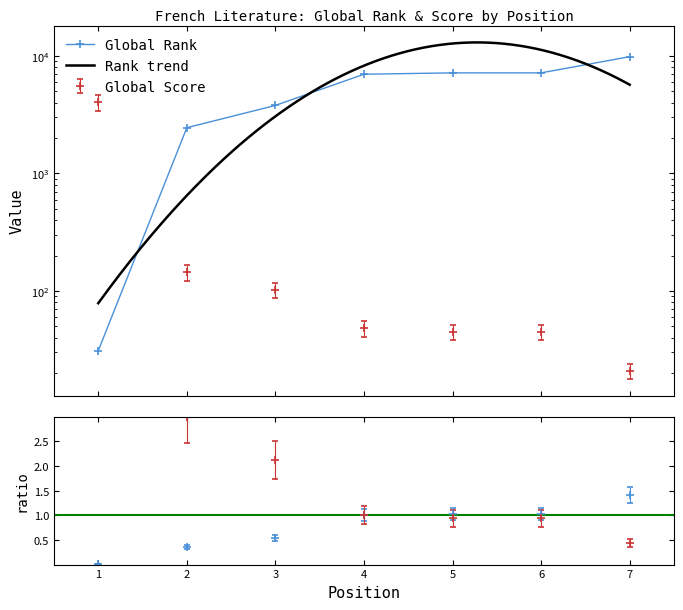

Where do Global Rank and Global Score first cross each other?

1 and 2